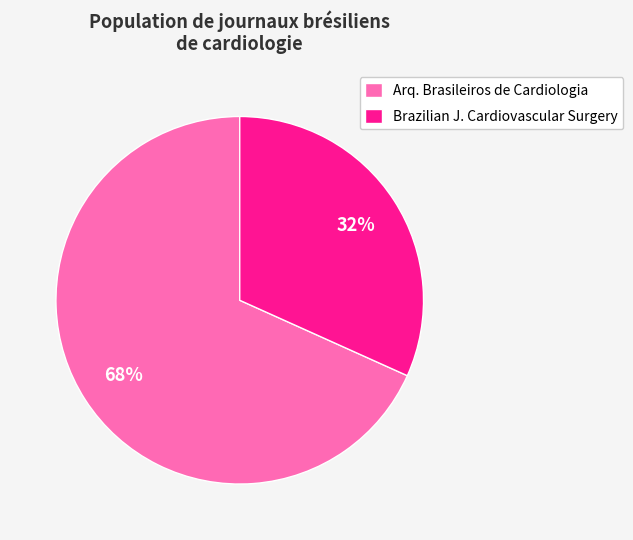

How many slices are in this pie chart?

2